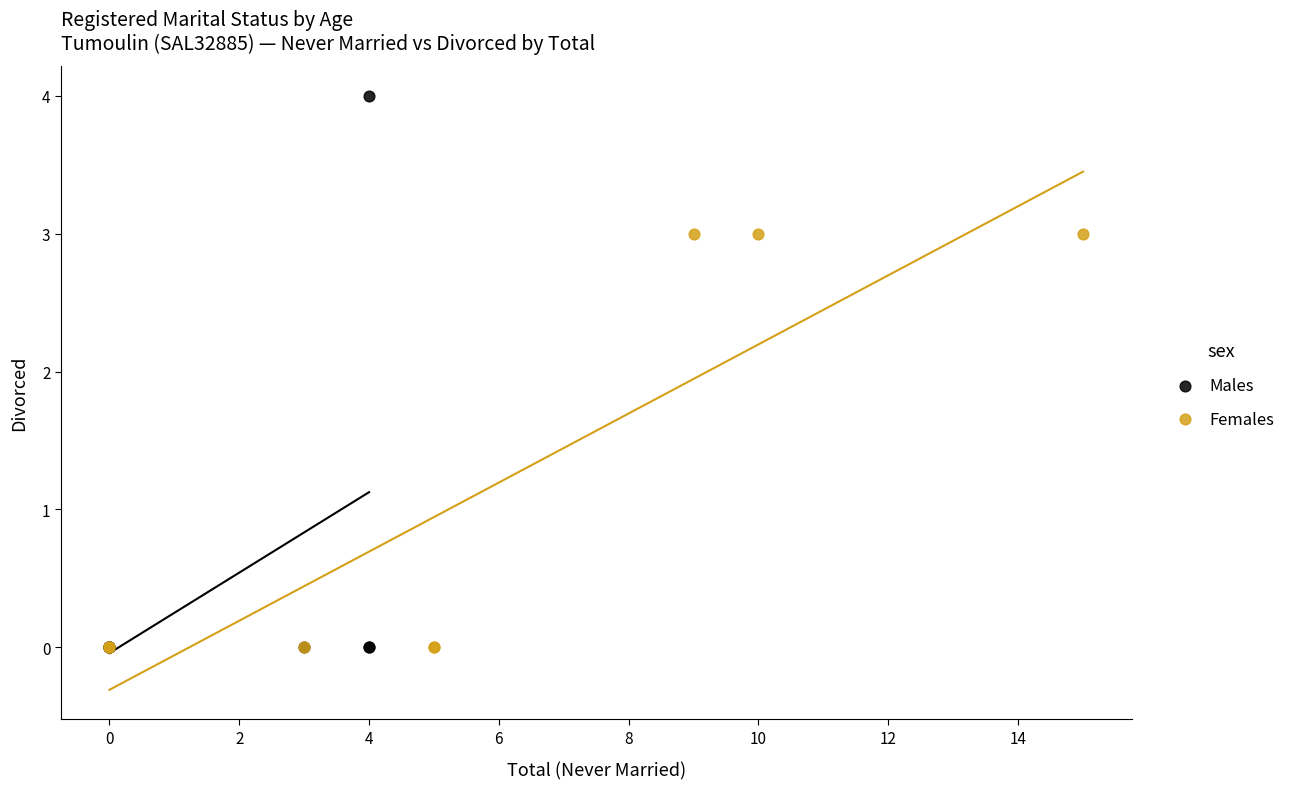

Which series has the largest Y range (max minus min)?

Males